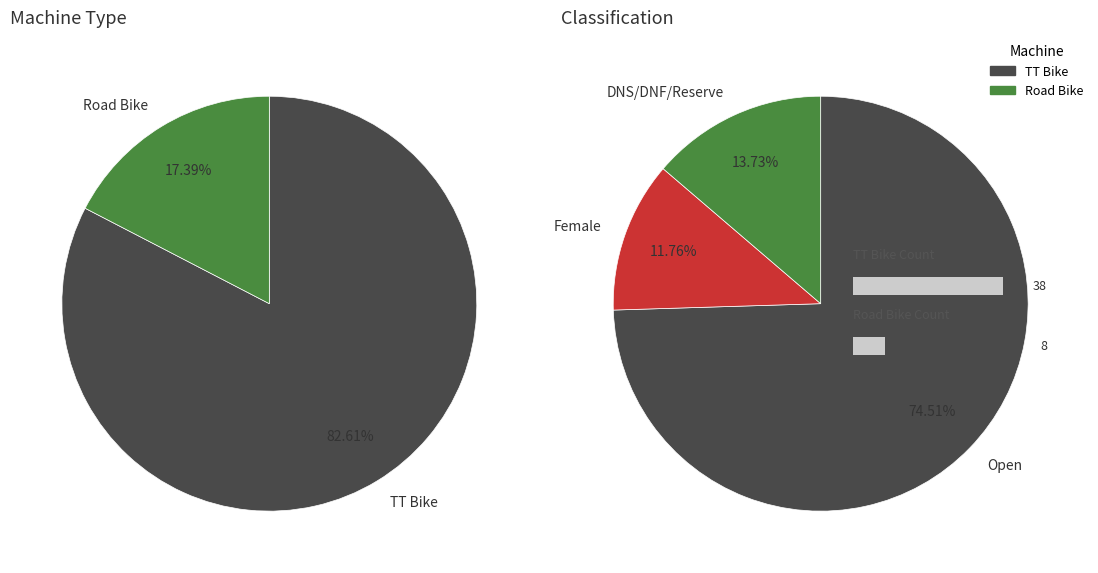

To the nearest percent, what is the difference between the TT Bike and Road Bike slice percentages?

65%